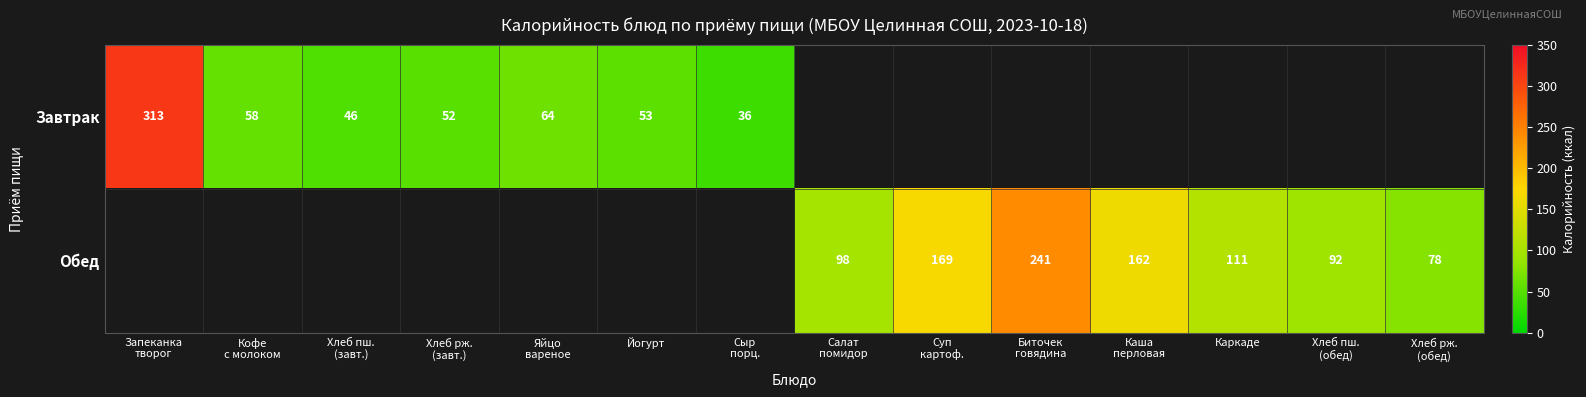

Is it true that Завтрак equals 0.0 at Каркаде?

True